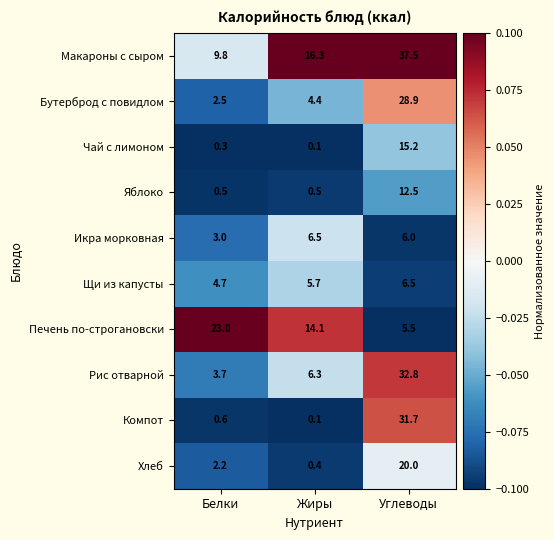

Which series has the largest total across all categories?

Макароны с сыром